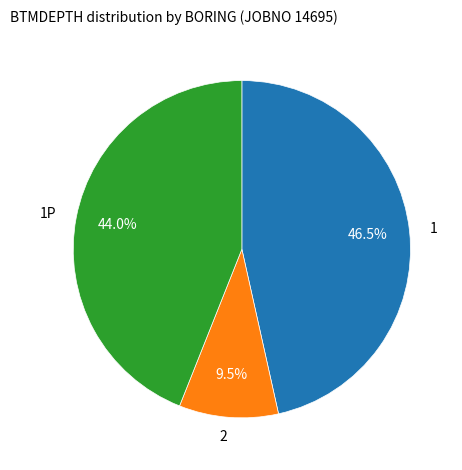

Rank the categories by value from highest to lowest.

1, 1P, 2